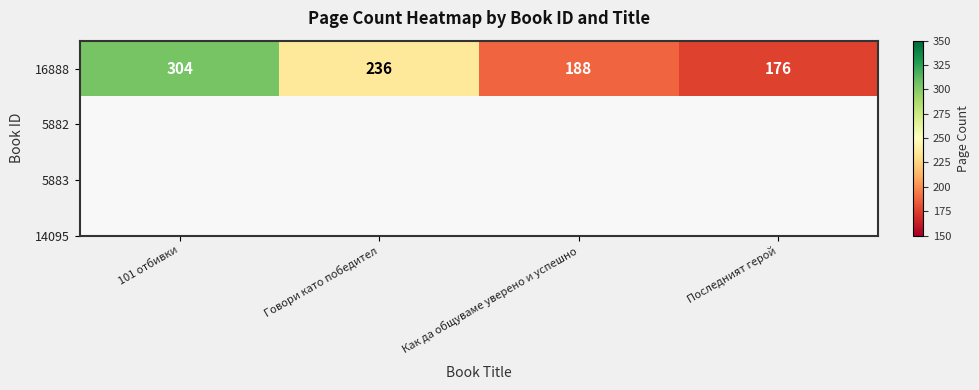

True or false: the data shows 176 at Последният герой.

True